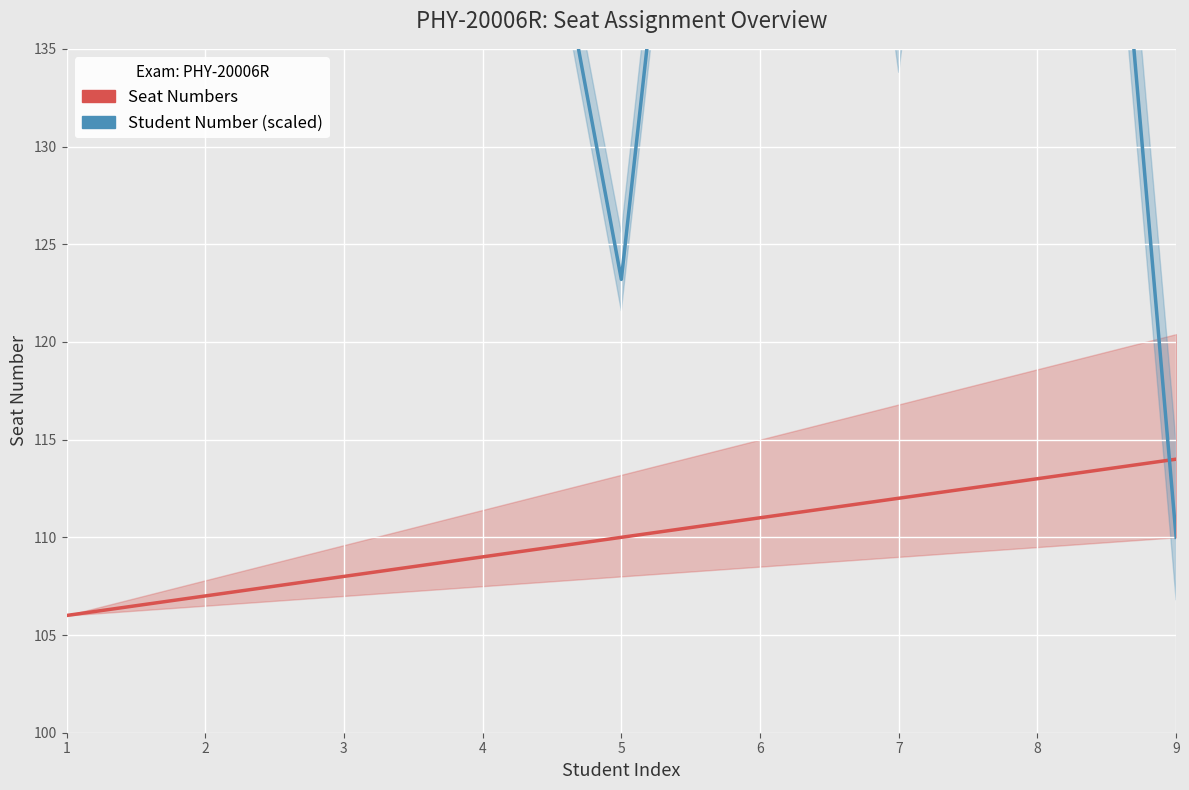

What is the value of the Student Number (scaled) point at the 5th from the left?

123.2